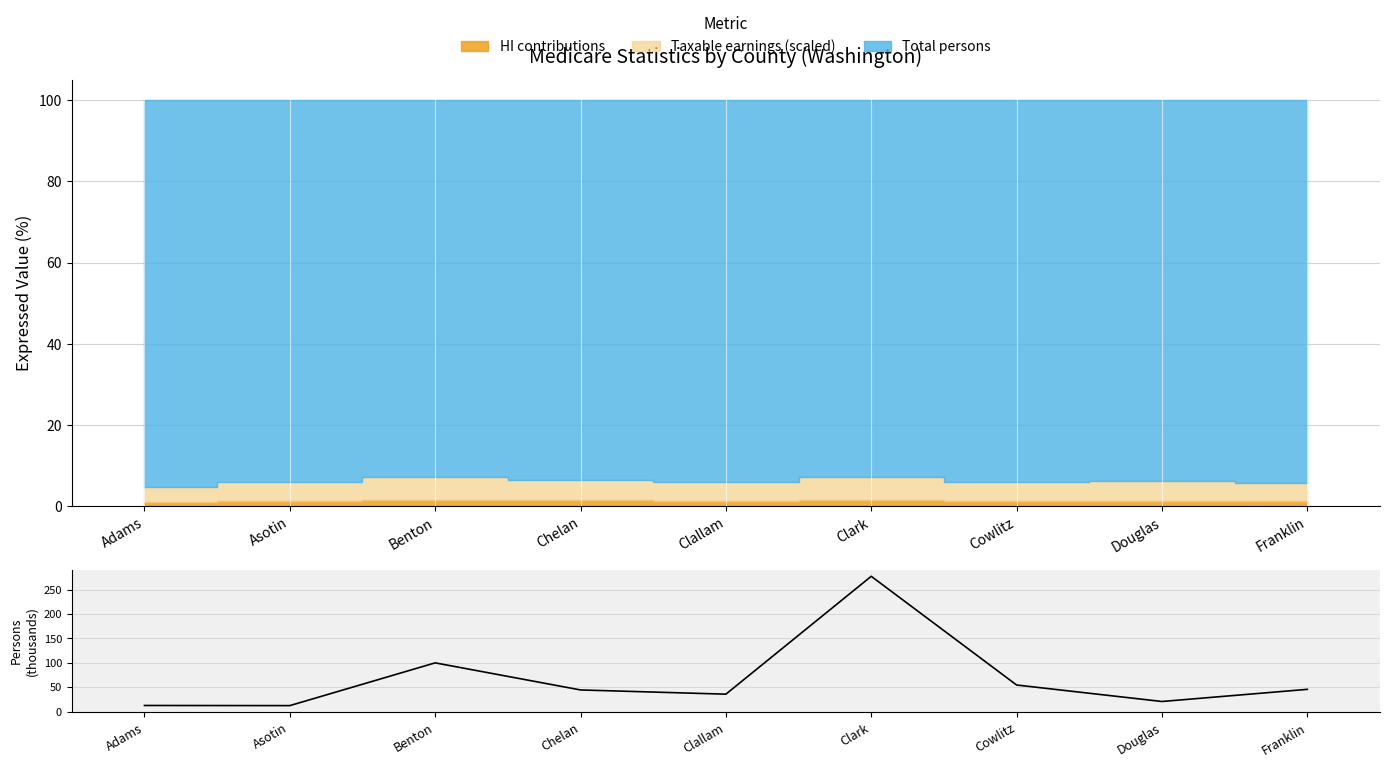

What is the label of the 7th point from the right?

Benton